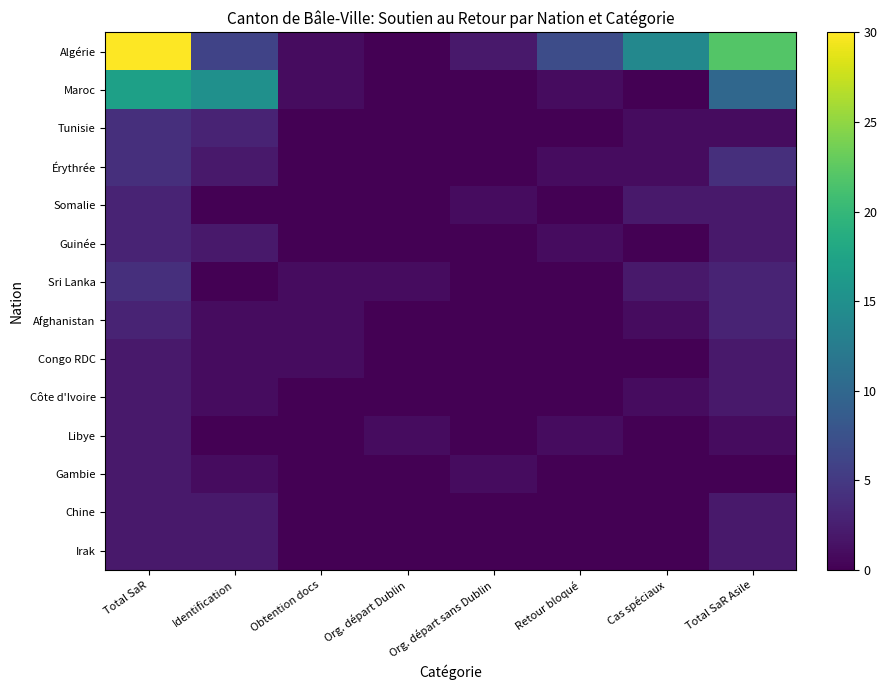

Which series has the largest total across all categories?

Algérie